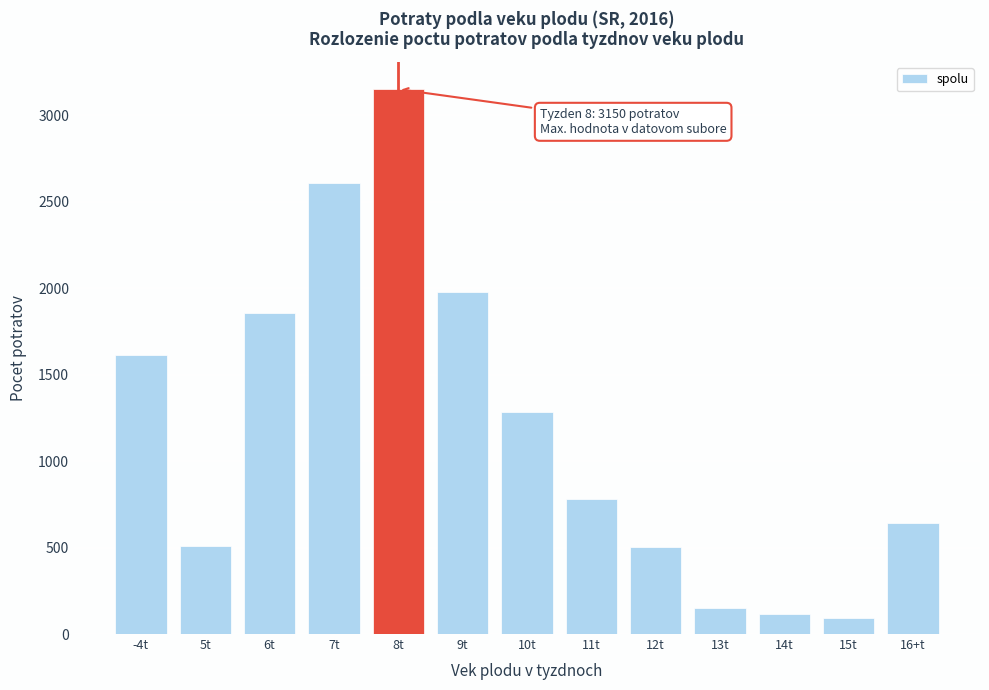

What is the value of the 10th bar from the left?

148